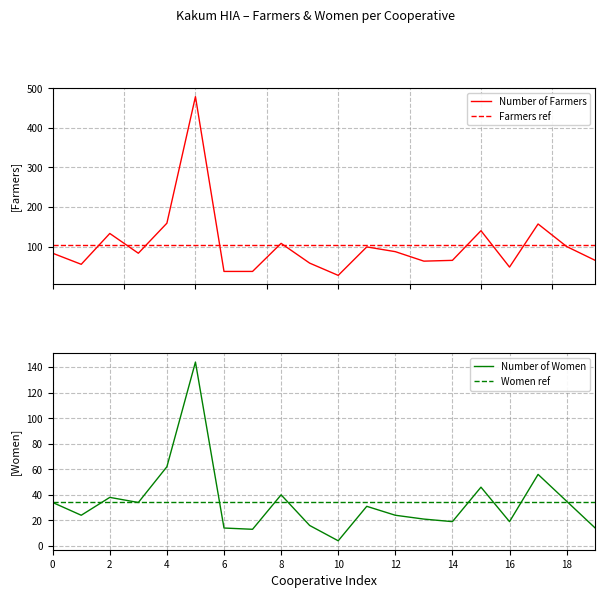

Reading left to right, extract all data points from this chart.

Number of Farmers: 83.0	55.0	133.0	83.0	159.0	479.0	37.0	37.0	108.0	58.0	27.0	99.0	87.0	63.0	65.0	140.0	48.0	157.0	100.0	65.0
Farmers ref: 104.2	104.2	104.2	104.2	104.2	104.2	104.2	104.2	104.2	104.2	104.2	104.2	104.2	104.2	104.2	104.2	104.2	104.2	104.2	104.2
Number of Women: 34.0	24.0	38.0	34.0	62.0	144.0	14.0	13.0	40.0	16.0	4.0	31.0	24.0	21.0	19.0	46.0	19.0	56.0	35.0	14.0
Women ref: 34.4	34.4	34.4	34.4	34.4	34.4	34.4	34.4	34.4	34.4	34.4	34.4	34.4	34.4	34.4	34.4	34.4	34.4	34.4	34.4